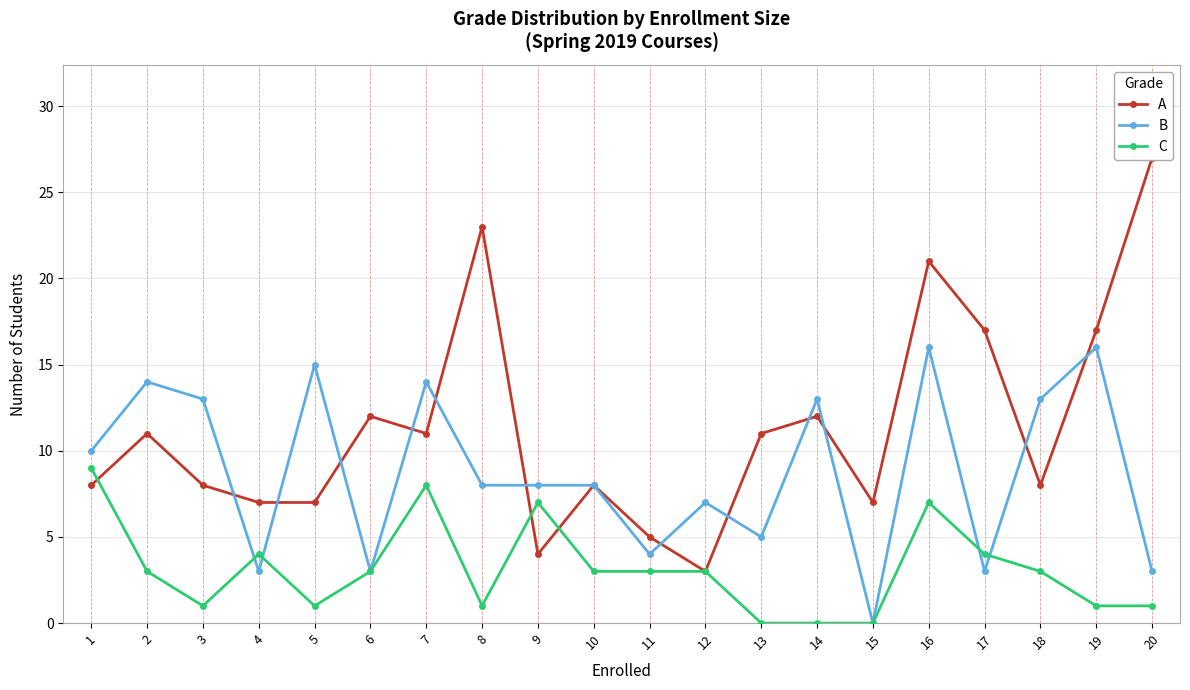

How many lines are shown in the chart?

3